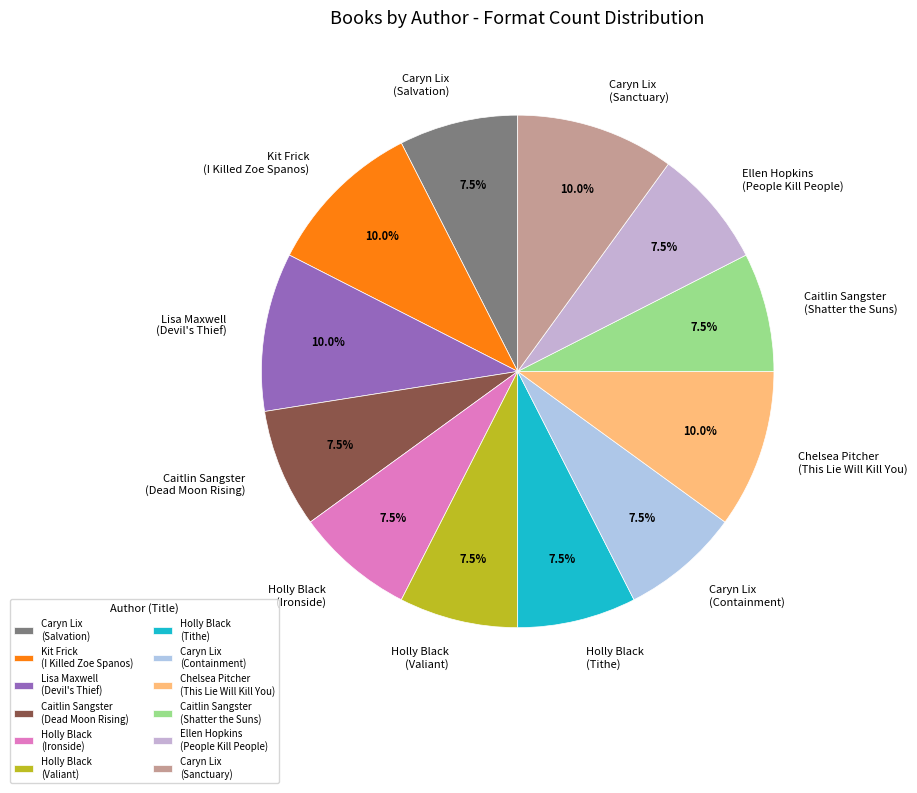

What is the ratio of the value at Chelsea Pitcher (This Lie Will Kill You) to the value at Holly Black (Valiant)?

1.3